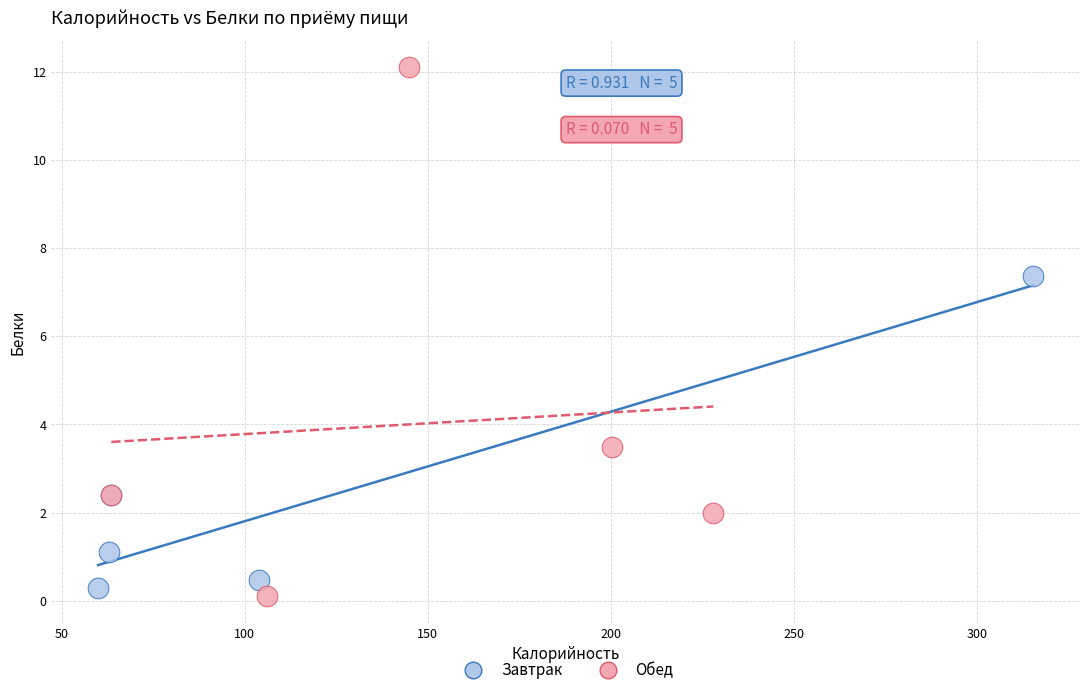

Which series contains the highest Y value?

Обед